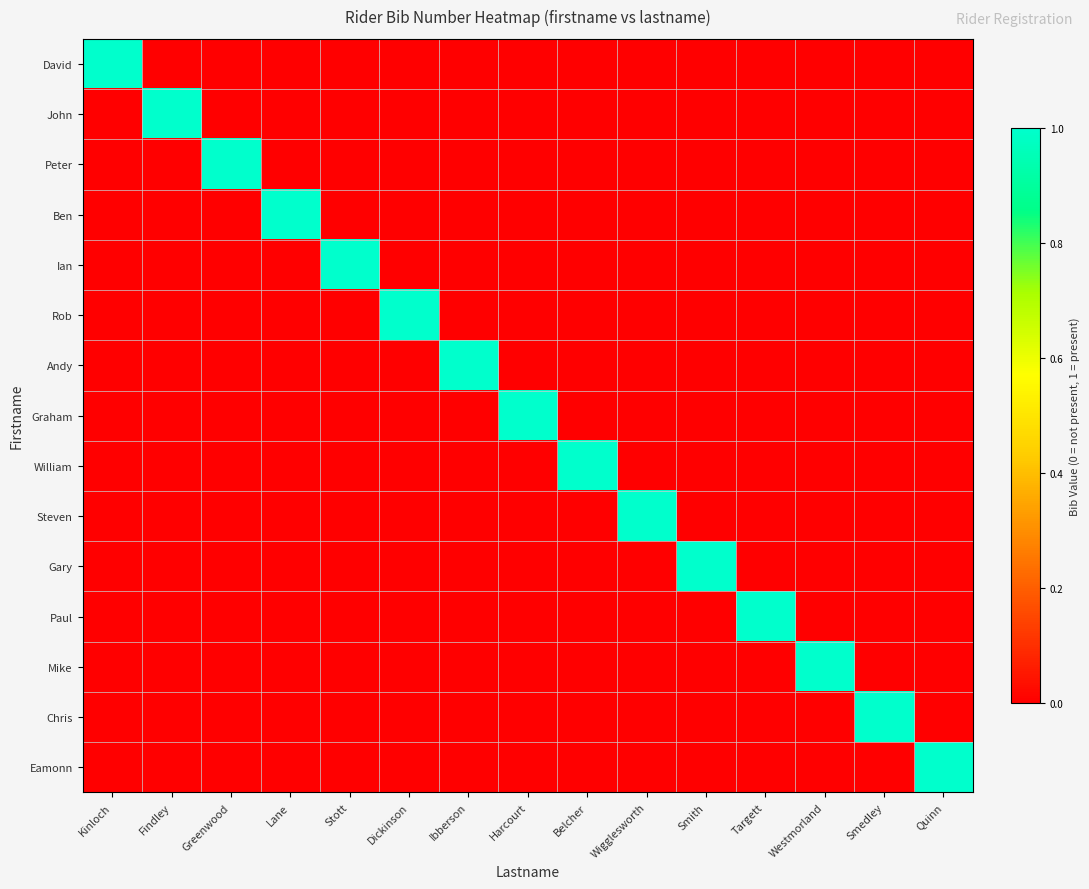

Count the number of categories in the chart.

15